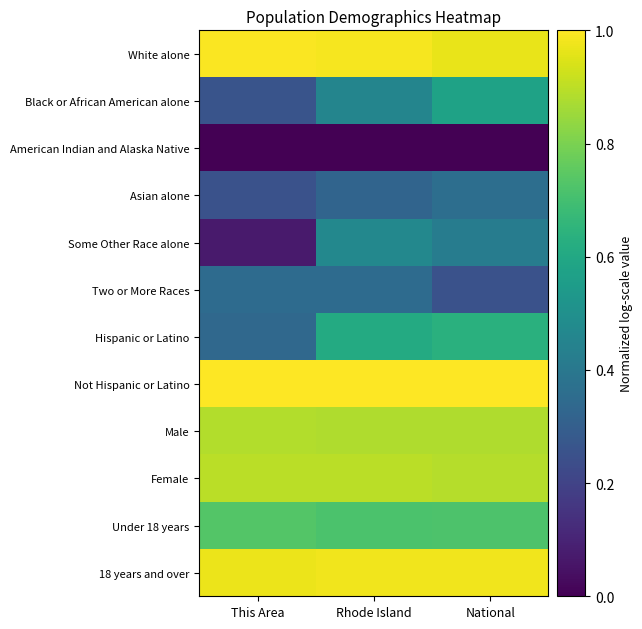

What is the spread (max minus min) of values at Rhode Island?

1.0